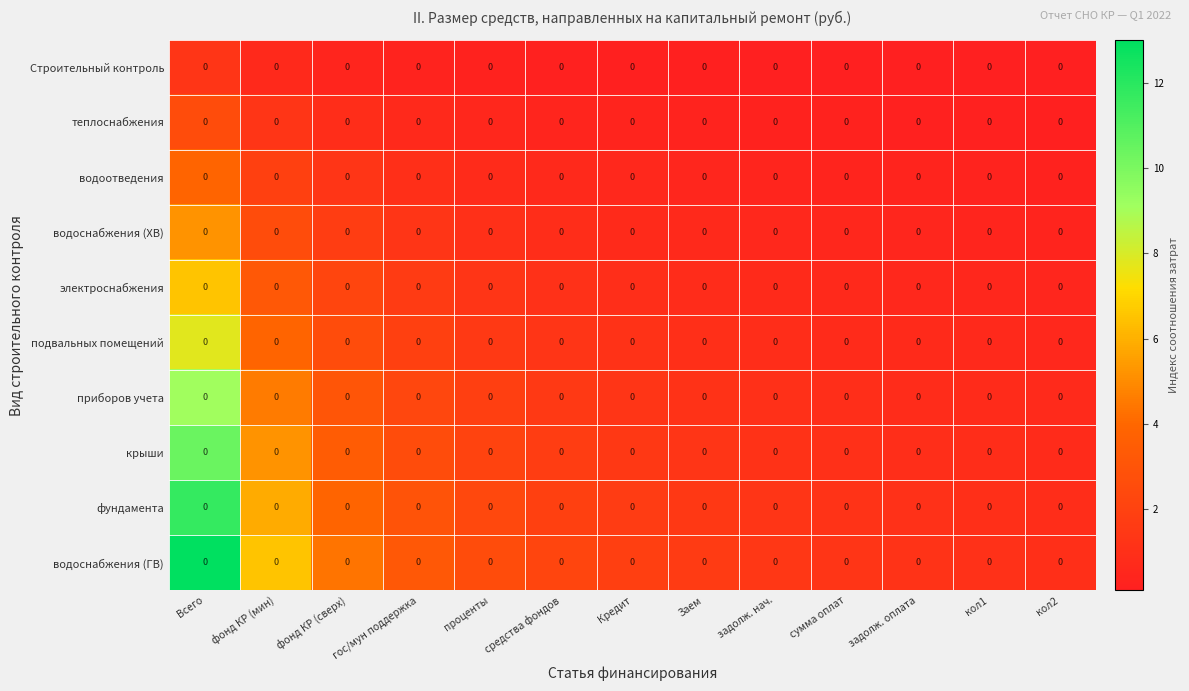

Which series has the largest total across all categories?

водоснабжения (ГВ)